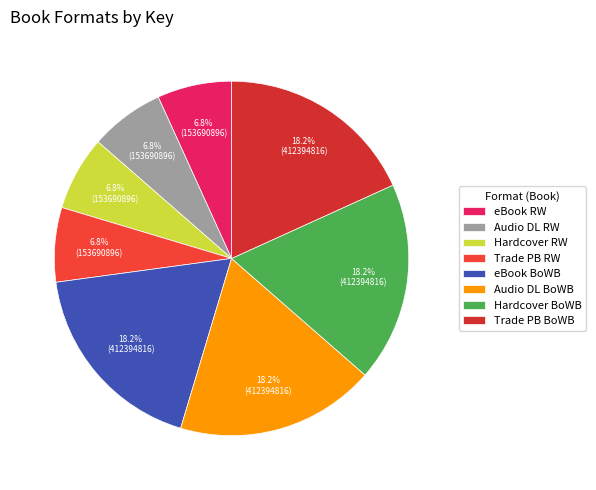

How many segments does this pie chart have?

8